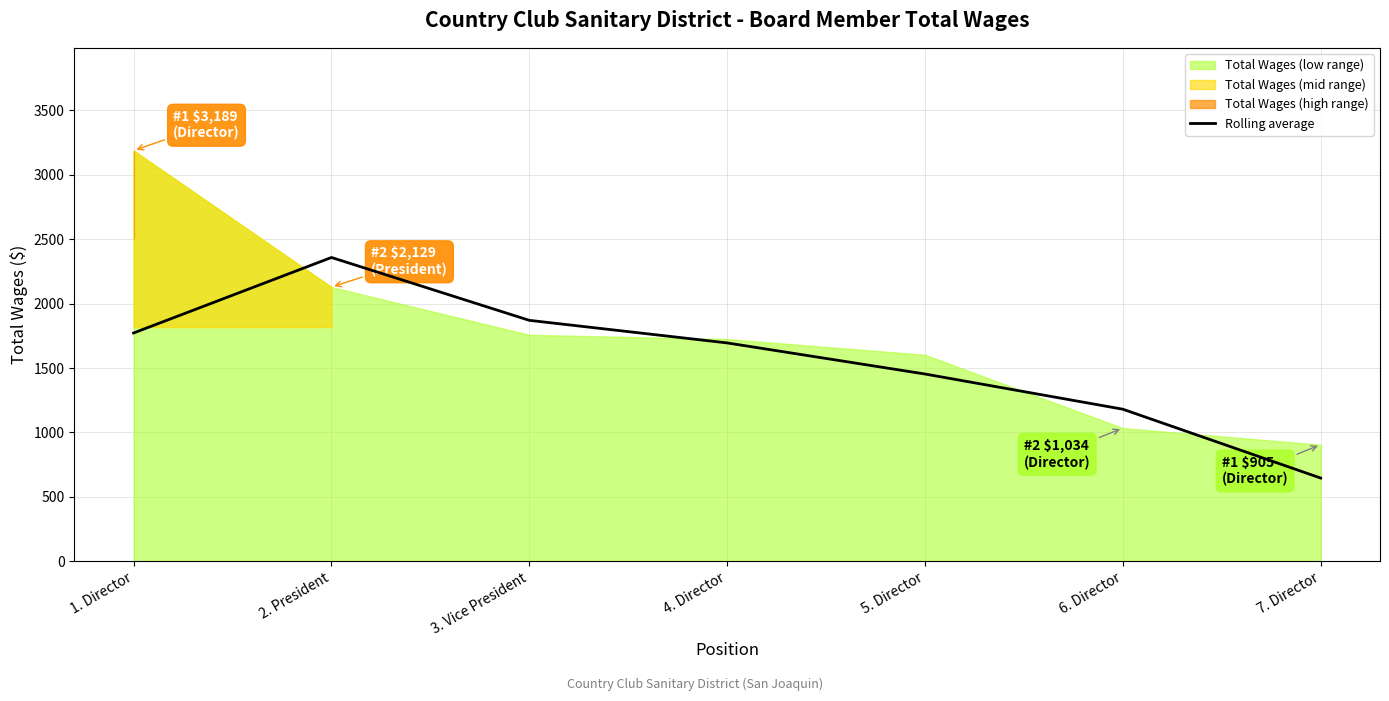

What is the label of the 7th point from the left?

7. Director